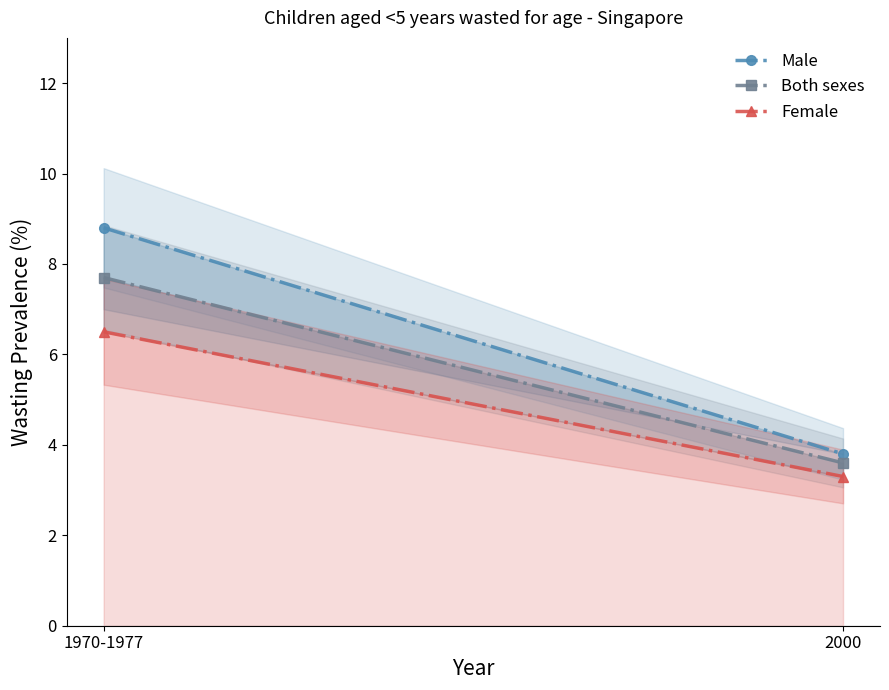

True or false: Male has a value of 3.5 at 1970-1977.

False